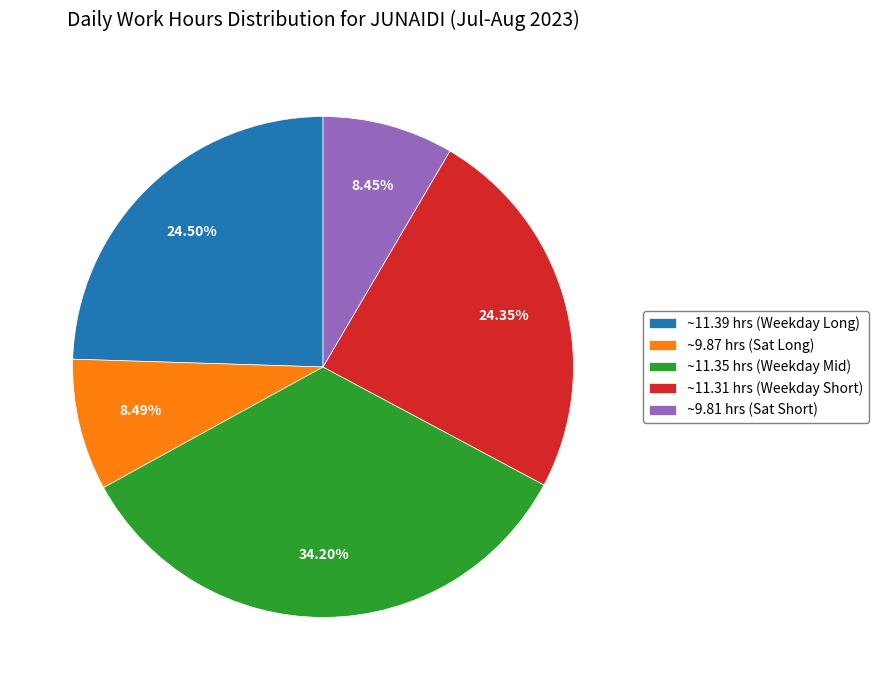

Which has a higher value, ~11.31 hrs (Weekday Short) or ~11.35 hrs (Weekday Mid)?

~11.35 hrs (Weekday Mid)